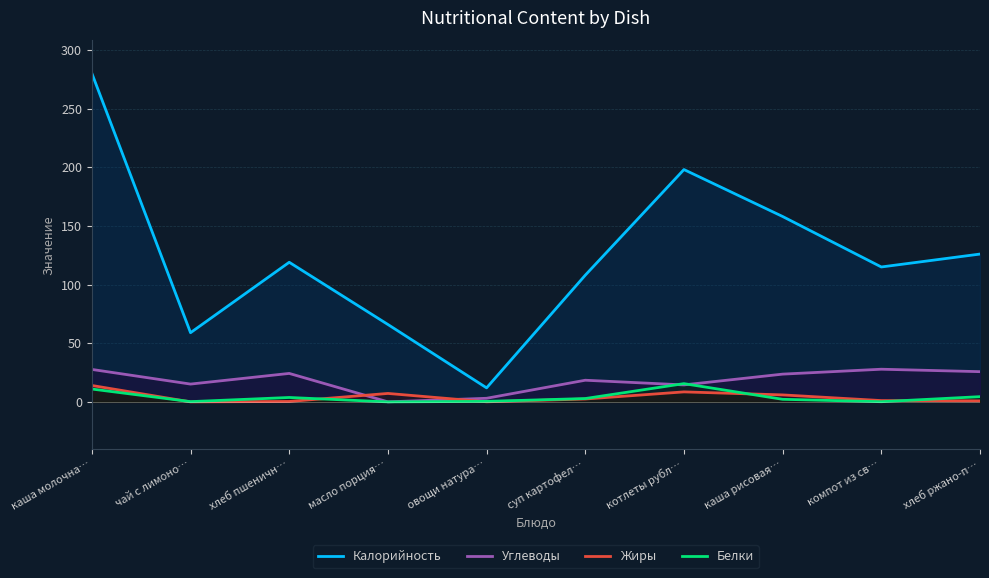

In Углеводы, how many points are lower than both neighbors (excluding endpoints)?

3